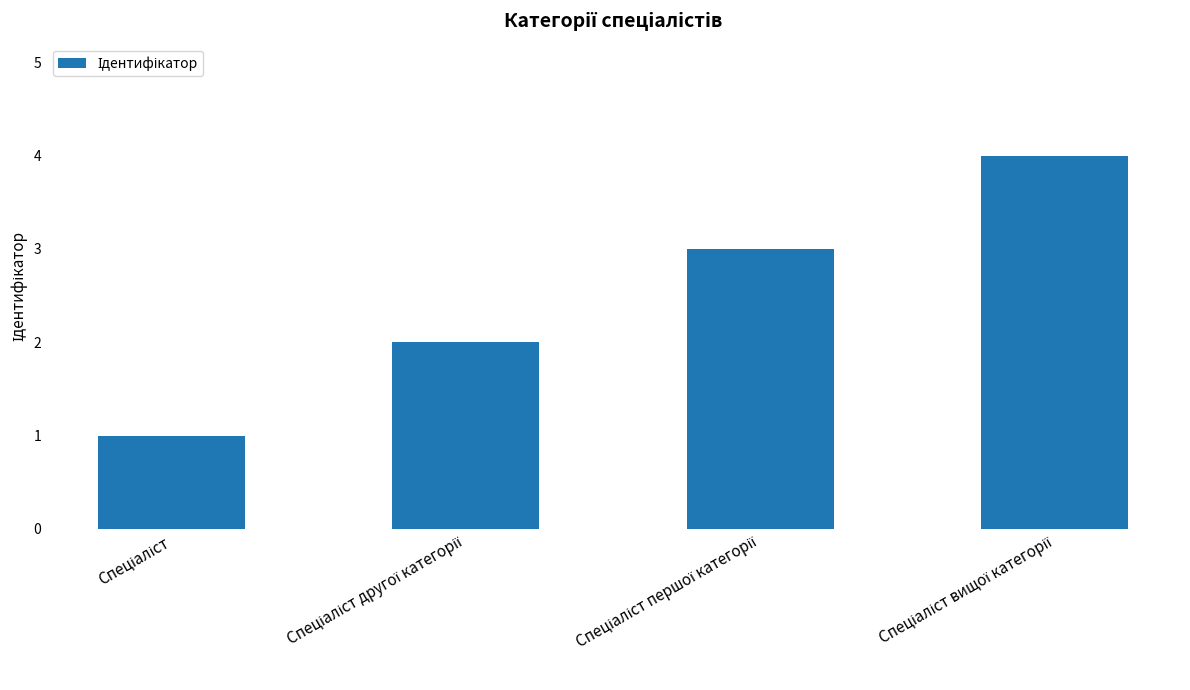

What is the difference between the maximum and minimum values?

3